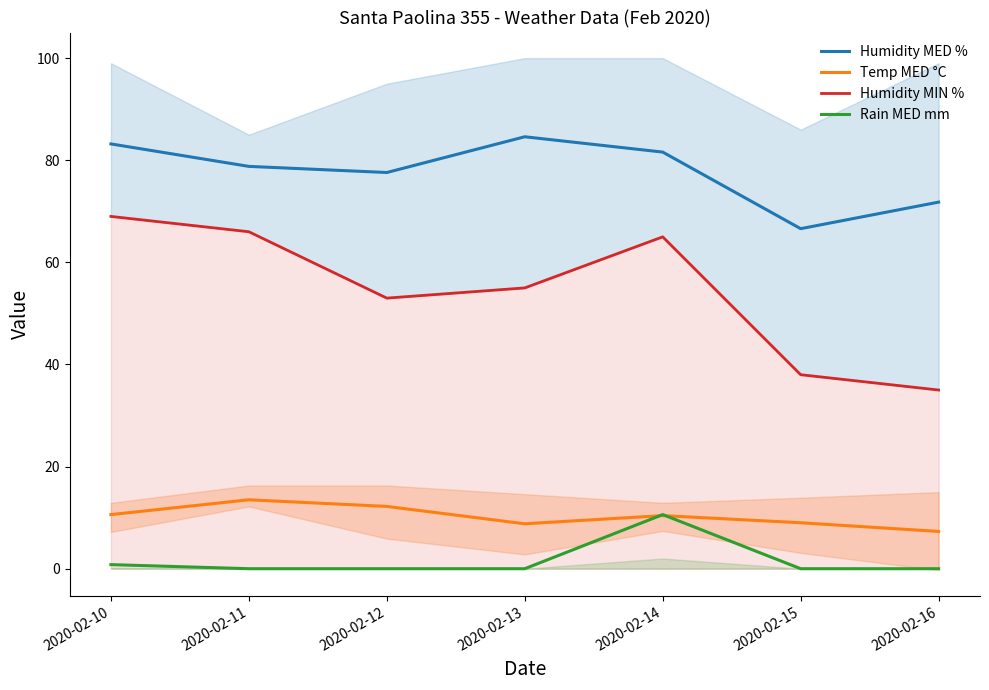

How many values in the Temp MED °C series are below 10?

3